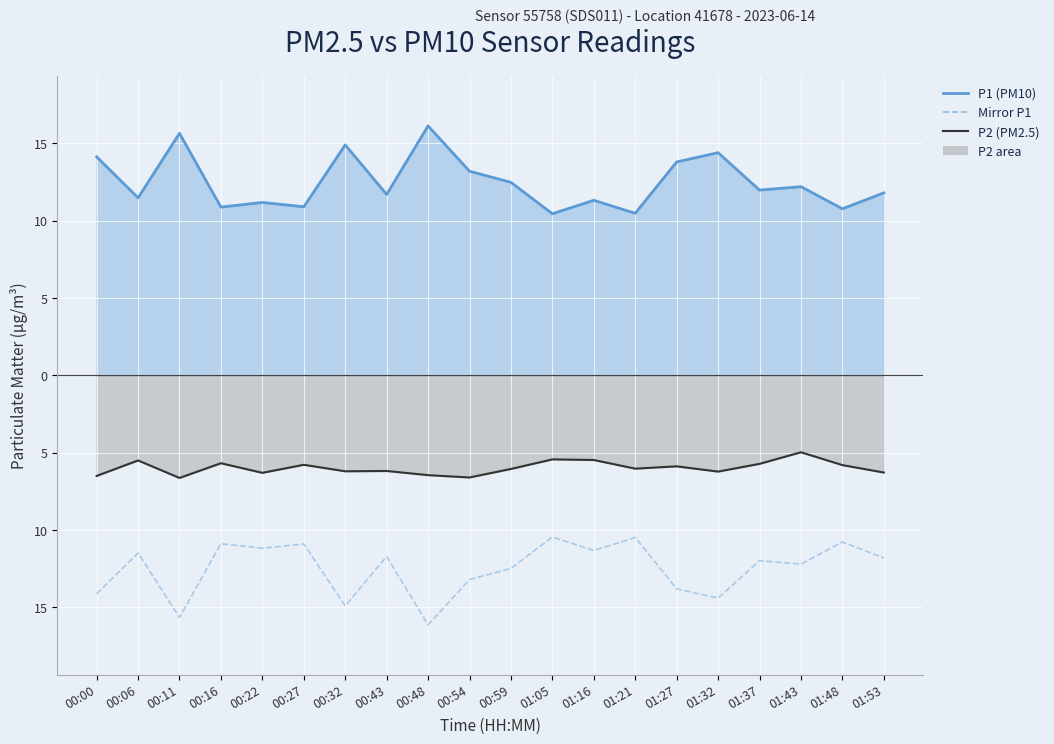

True or false: P1 (PM10) line and P2 (PM2.5) line intersect in this chart.

False